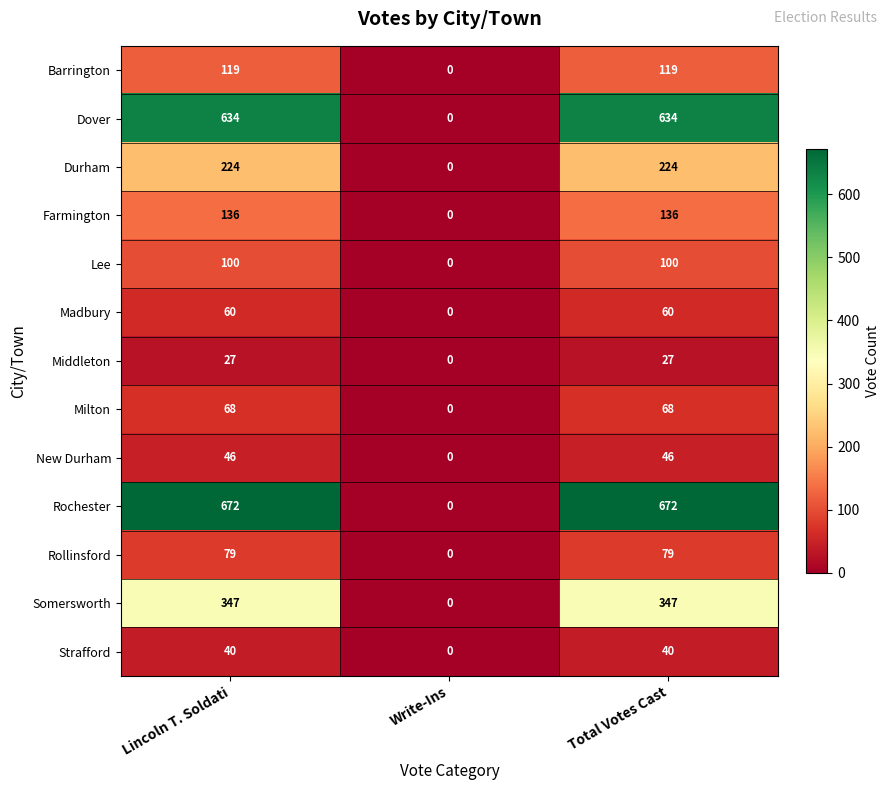

What value does the Lee series have at Total Votes Cast, to the nearest 10?

100